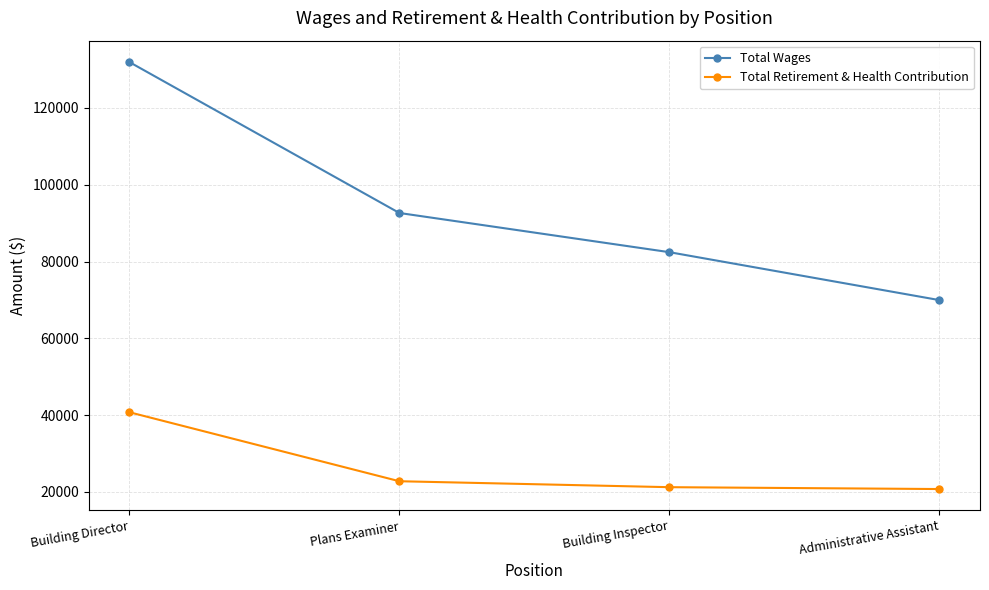

What is the spread (max minus min) of values at Building Director?

91194